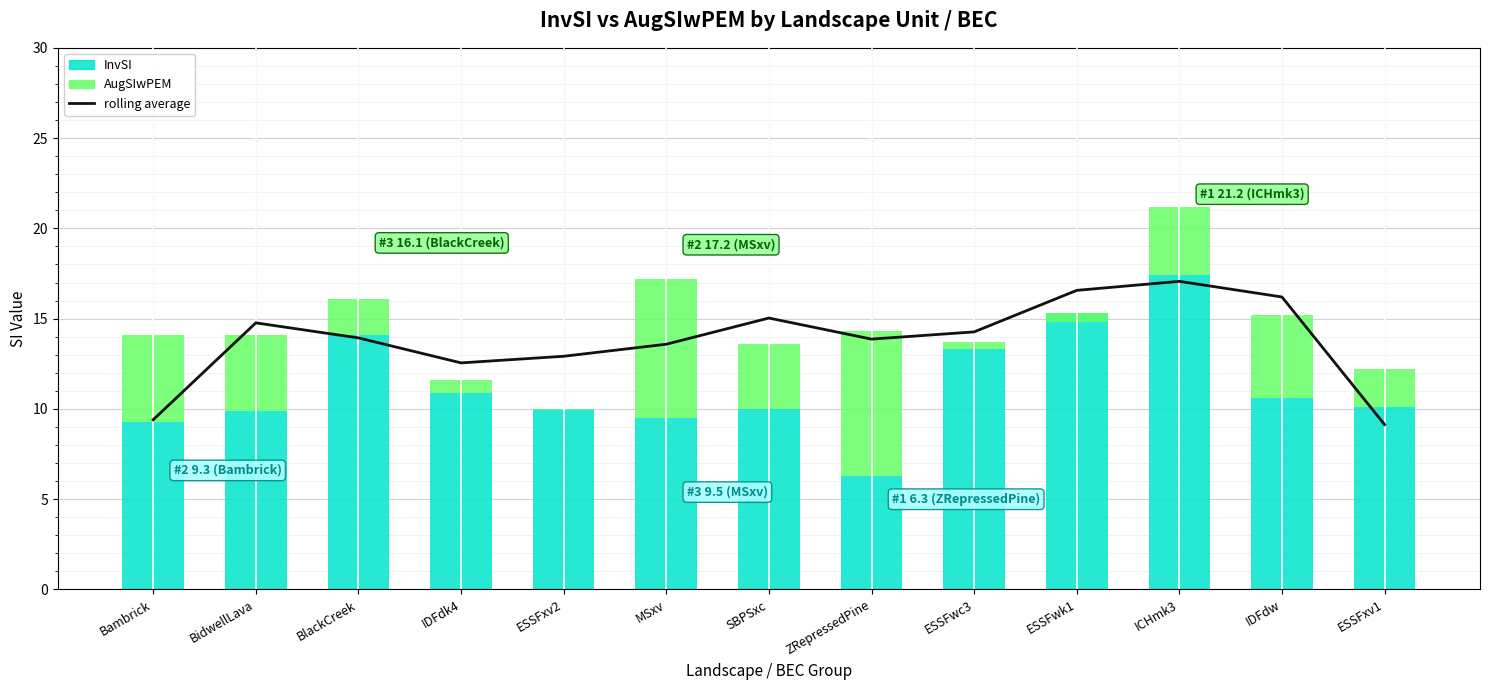

True or false: InvSI has a value of 9.3 at Bambrick.

True